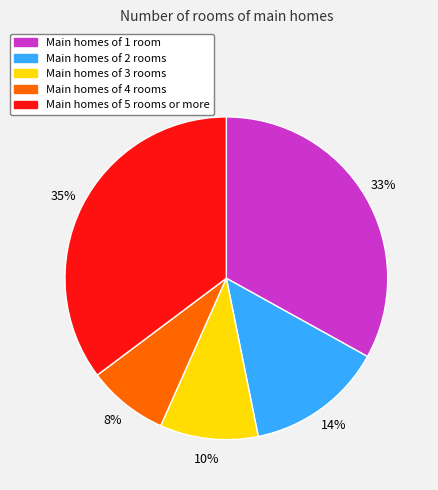

To the nearest percent, what is the difference between the largest and smallest slice percentages?

27%